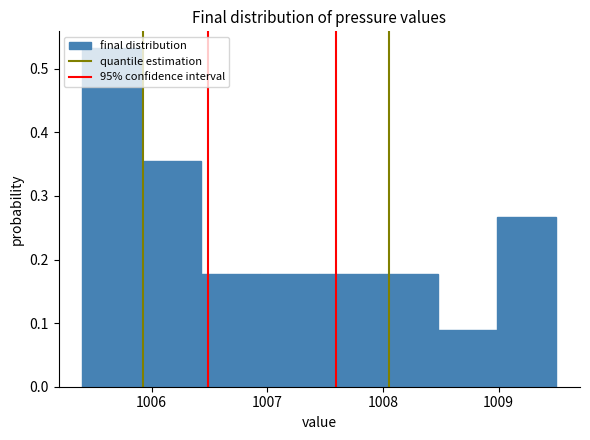

Over which range of the x-axis is the bar tallest?

1005.4 to 1005.9